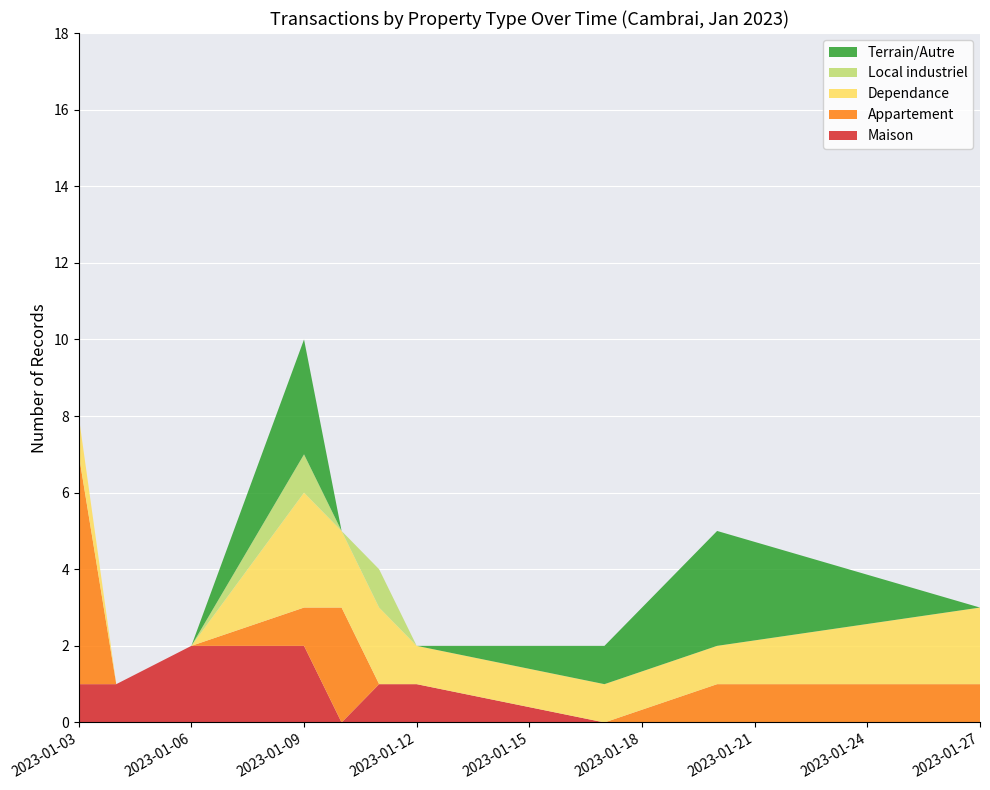

Reading left to right, transcribe all the data shown in this chart.

Maison: 2023-01-03=1	2023-01-04=1	2023-01-06=2	2023-01-09=2	2023-01-10=0	2023-01-11=1	2023-01-12=1	2023-01-17=0	2023-01-20=0	2023-01-27=0
Appartement: 2023-01-03=6	2023-01-04=0	2023-01-06=0	2023-01-09=1	2023-01-10=3	2023-01-11=0	2023-01-12=0	2023-01-17=0	2023-01-20=1	2023-01-27=1
Dependance: 2023-01-03=1	2023-01-04=0	2023-01-06=0	2023-01-09=3	2023-01-10=2	2023-01-11=2	2023-01-12=1	2023-01-17=1	2023-01-20=1	2023-01-27=2
Local industriel: 2023-01-03=0	2023-01-04=0	2023-01-06=0	2023-01-09=1	2023-01-10=0	2023-01-11=1	2023-01-12=0	2023-01-17=0	2023-01-20=0	2023-01-27=0
Terrain/Autre: 2023-01-03=0	2023-01-04=0	2023-01-06=0	2023-01-09=3	2023-01-10=0	2023-01-11=0	2023-01-12=0	2023-01-17=1	2023-01-20=3	2023-01-27=0